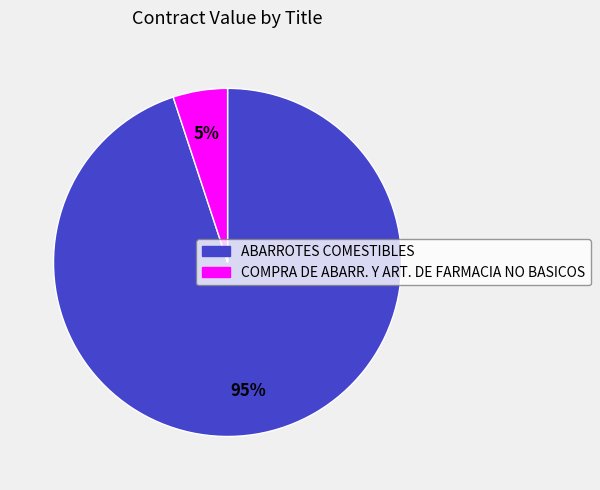

Is there a majority slice in this chart?

Yes